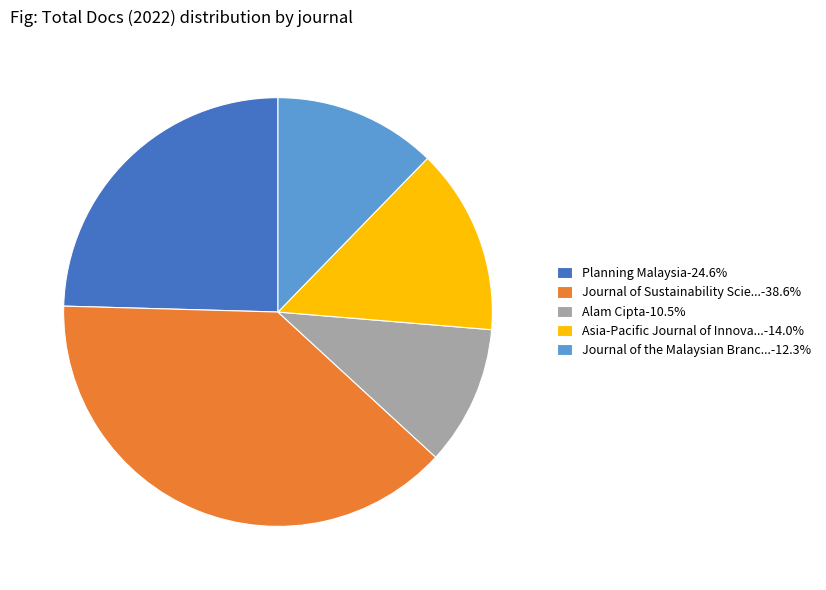

Combined, do Planning Malaysia-24.6% and Journal of Sustainability Scie...-38.6% account for over 50%?

Yes